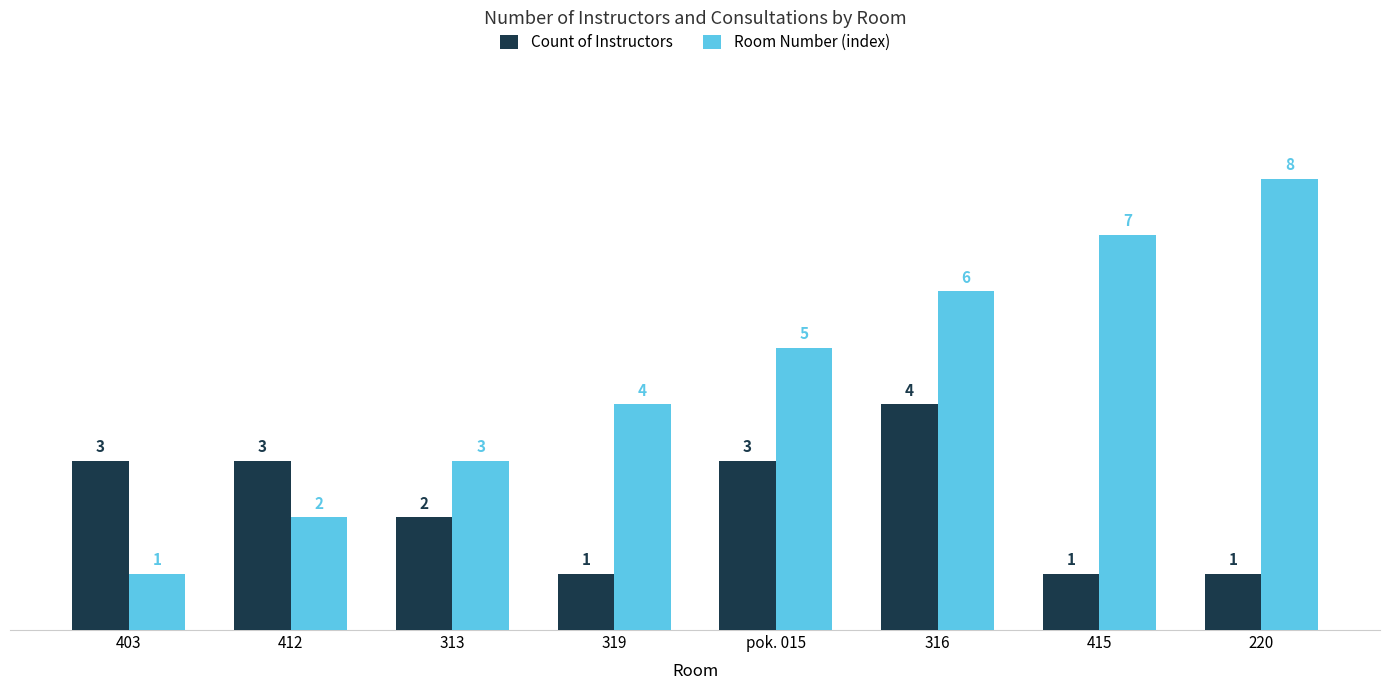

Reading left to right, what are all the values shown in this chart?

Count of Instructors: 3	3	2	1	3	4	1	1
Room Number (index): 1	2	3	4	5	6	7	8